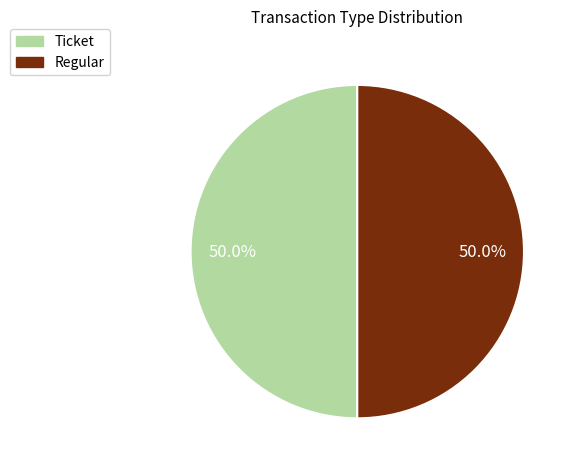

To the nearest percent, what is the combined percentage of Regular and Ticket?

100%